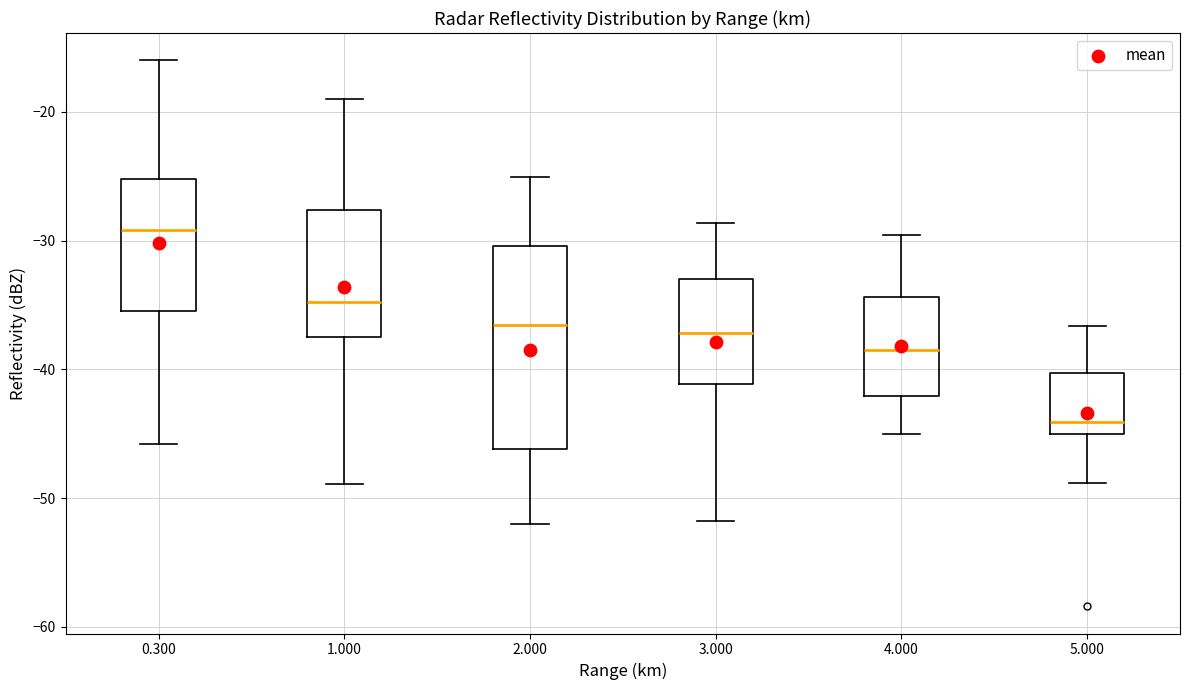

Reading left to right, transcribe this box plot: for each box, give where its median line is, the range the box spans, and where its two whiskers end, as read against the y-axis. The values are not printed on the chart, so give them approximately, as read against the axis.

0.300: median -29, box -35 to -25, whiskers -46 to -16
1.000: median -35, box -38 to -28, whiskers -49 to -19
2.000: median -37, box -46 to -30, whiskers -52 to -25
3.000: median -37, box -41 to -33, whiskers -52 to -29
4.000: median -38, box -42 to -34, whiskers -45 to -30
5.000: median -44, box -45 to -40, whiskers -49 to -37